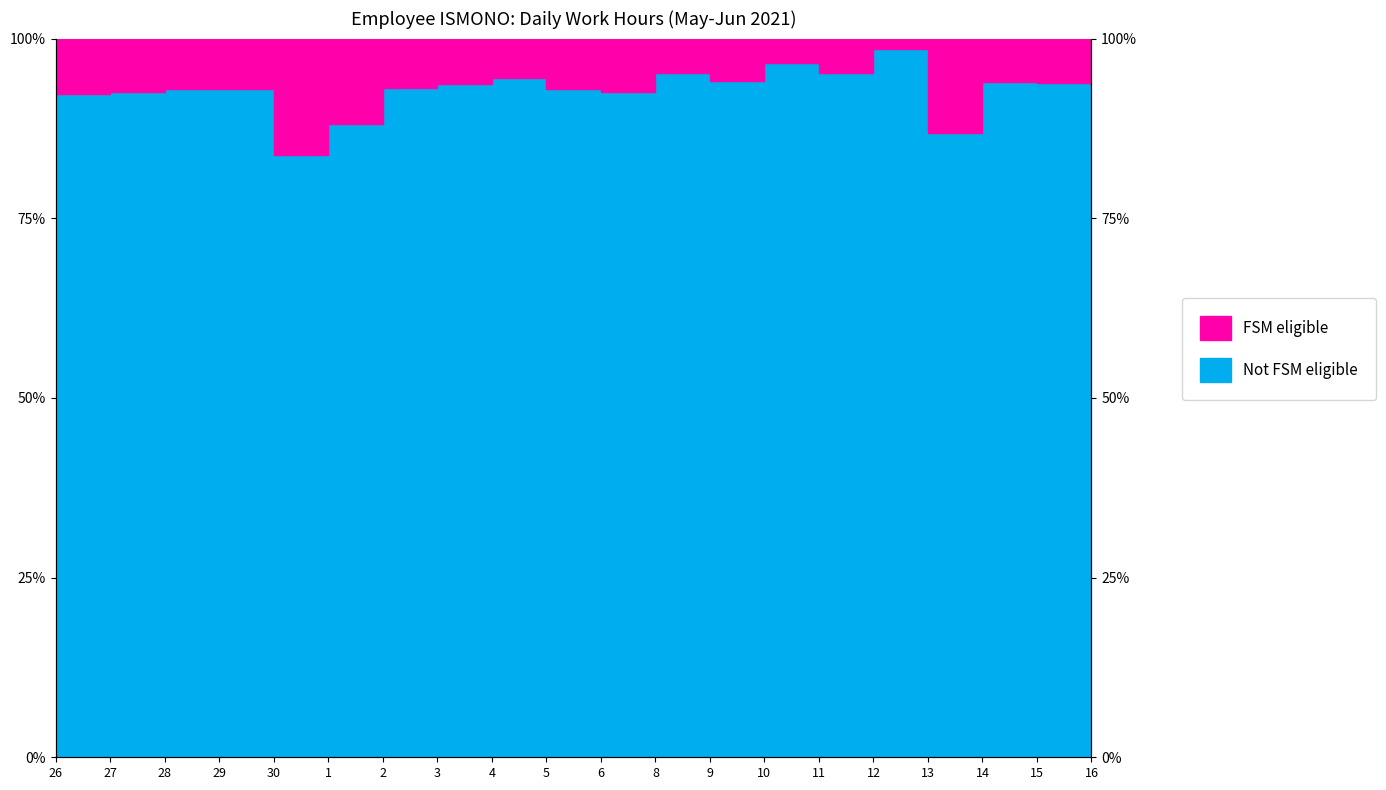

What is the difference between the maximum and minimum values?

14.8